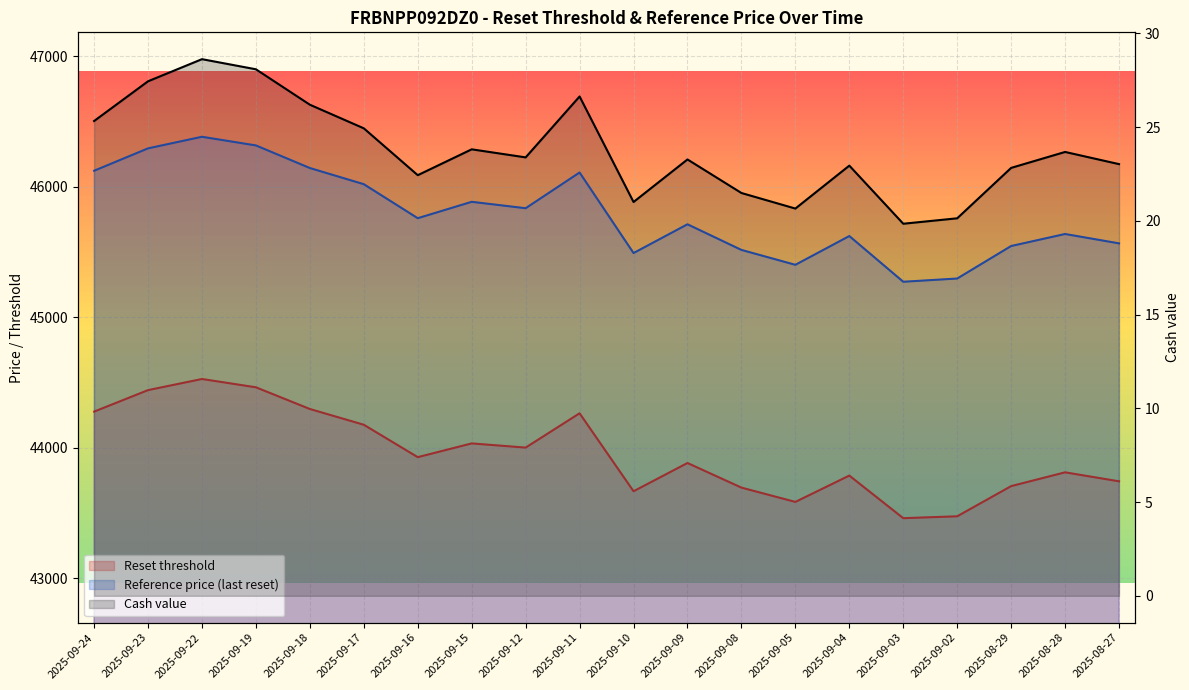

True or false: Reset threshold has a value of 72754.2 at 2025-09-02.

False